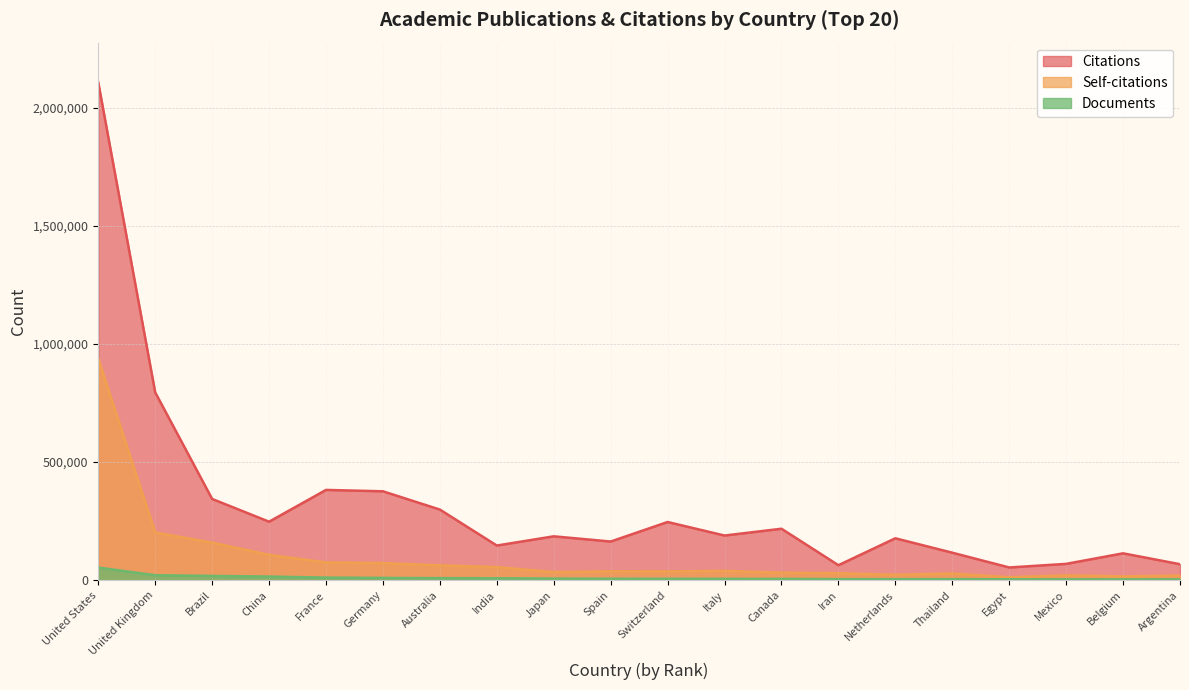

Reading left to right, what are all the values shown in this chart?

Citations: 2108291	795289	344011	247583	382222	376412	298953	146630	185671	163596	246326	188991	217808	63305	177350	116341	53709	68925	113642	67503
Self-citations: 938179	201914	158894	107225	75116	72288	62752	55113	34238	37360	36897	39205	31720	29496	22548	28190	12321	20284	16064	19470
Documents: 53358	20861	17884	15183	10771	9549	8420	7937	6653	5871	5684	5459	5347	4304	4235	4219	3752	3531	3395	3365